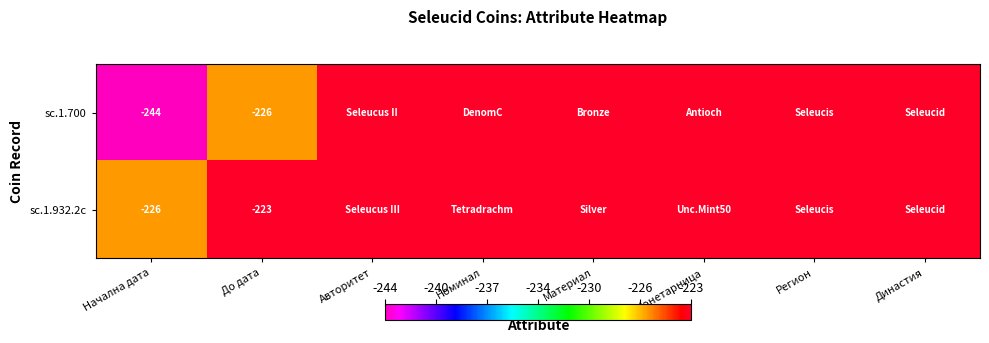

True or false: sc.1.700 has a value of -67 at Начална дата.

False